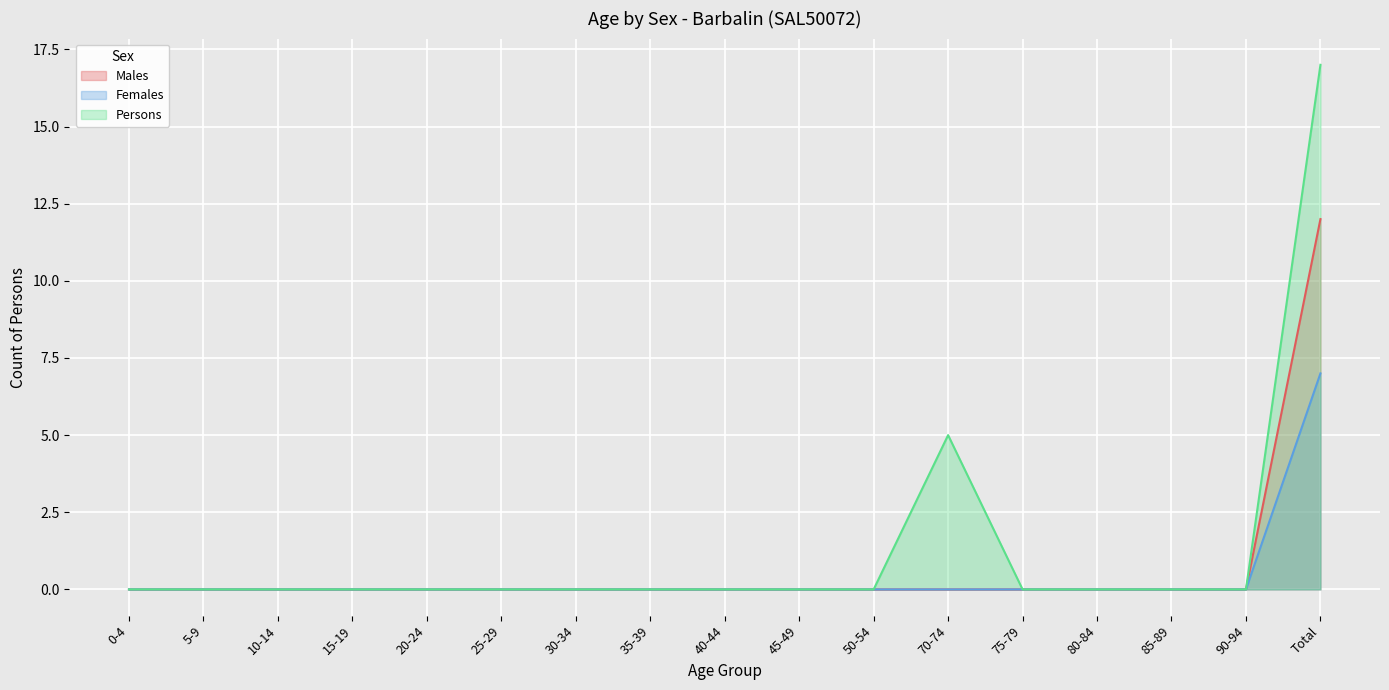

What is the sum of all Males values?

12